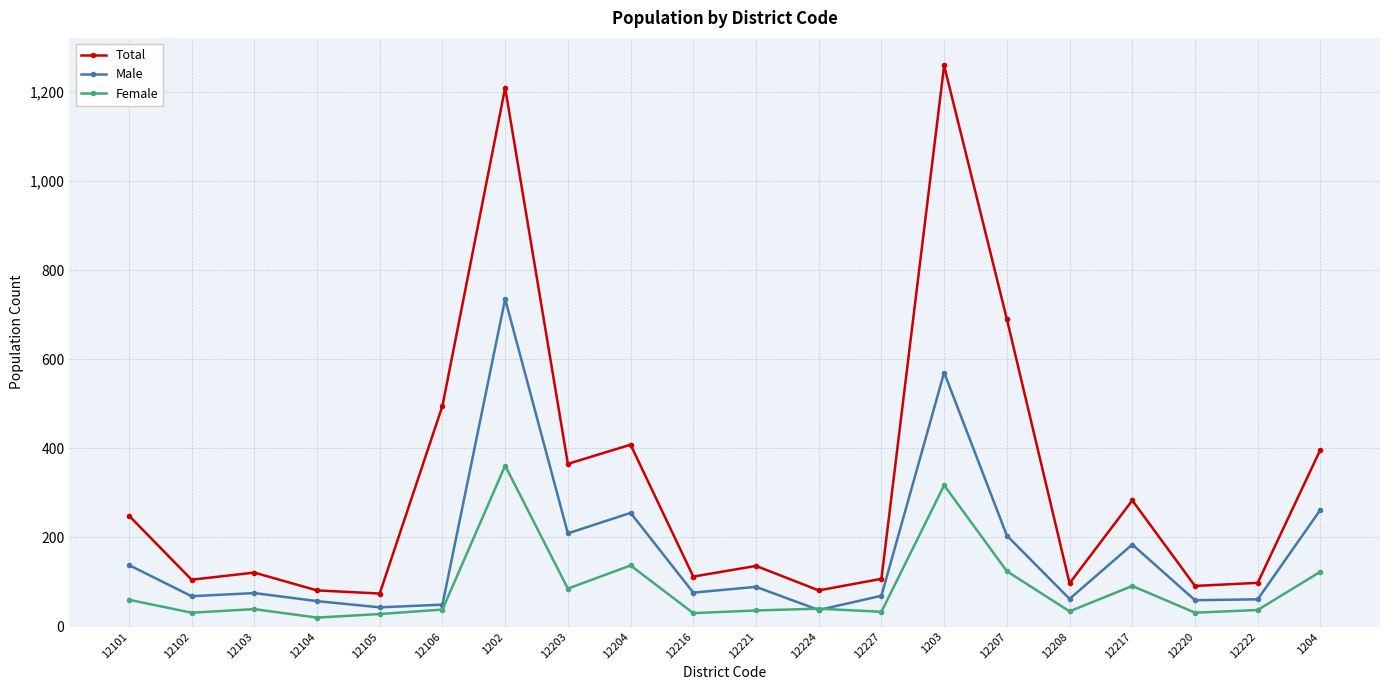

True or false: Male has a value of 107 at 12203.

False